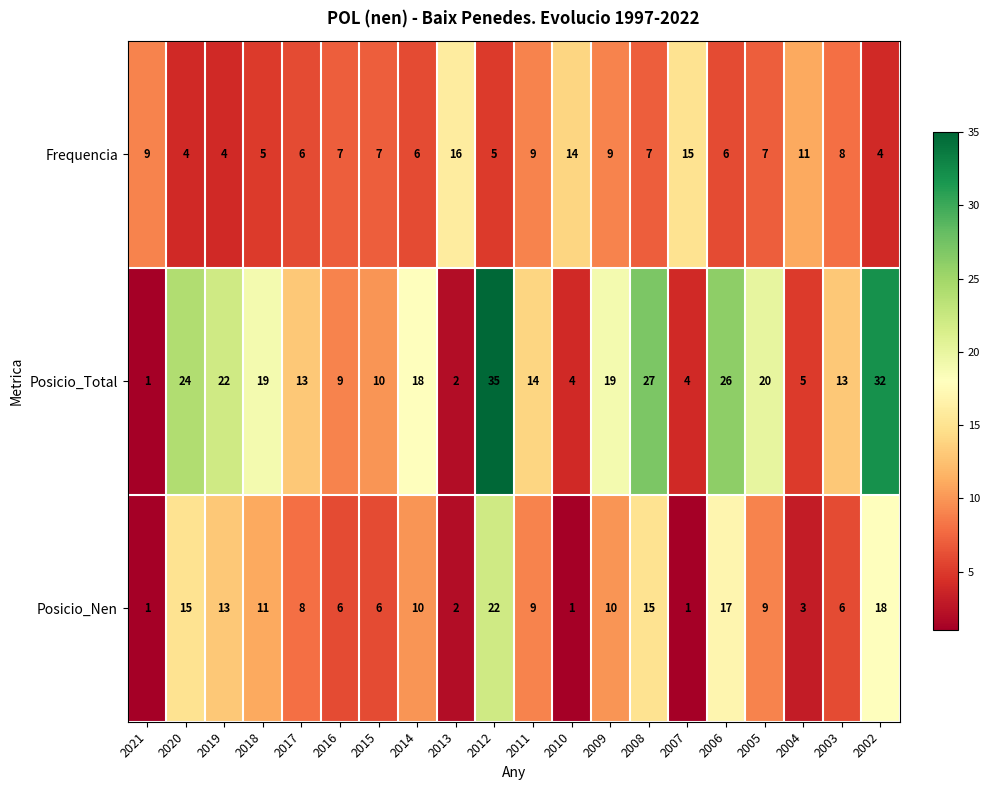

At which label does Posicio_Nen first exceed 9?

2020